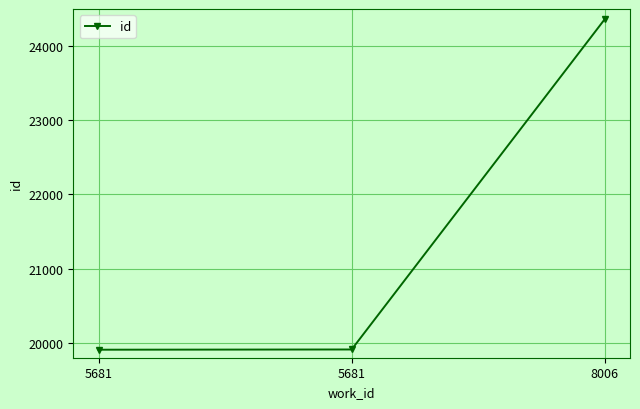

How many data points does each series have?

3